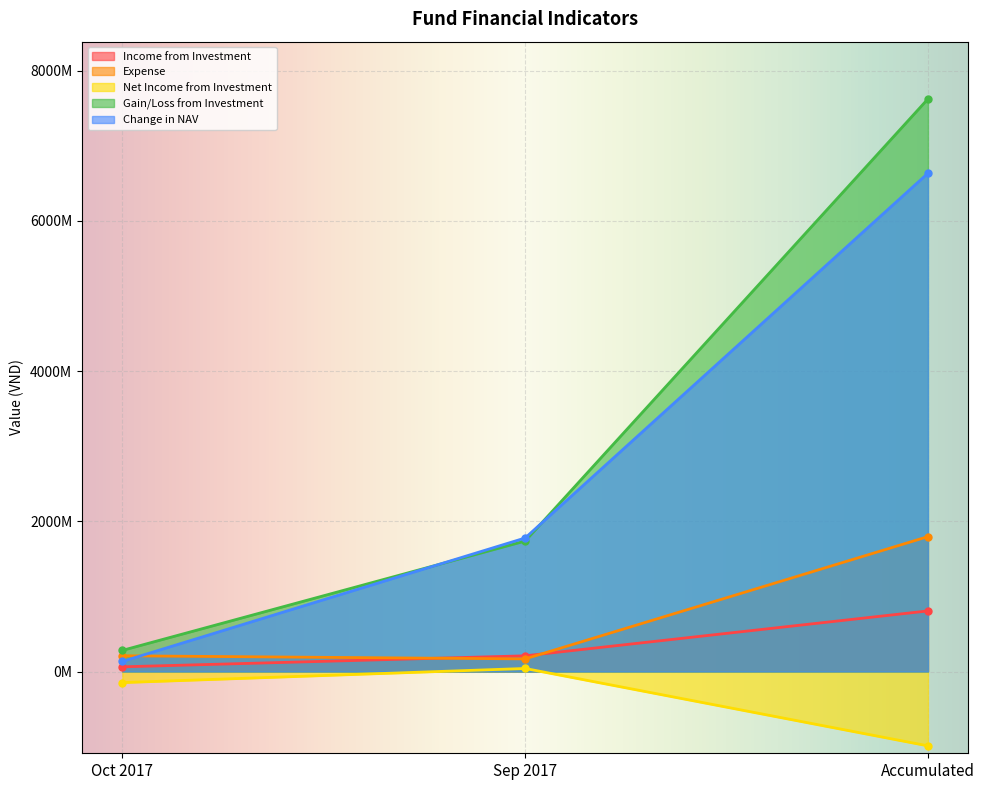

What is the difference between the maximum and second lowest values in the Gain/Loss from Investment series?

5887723000